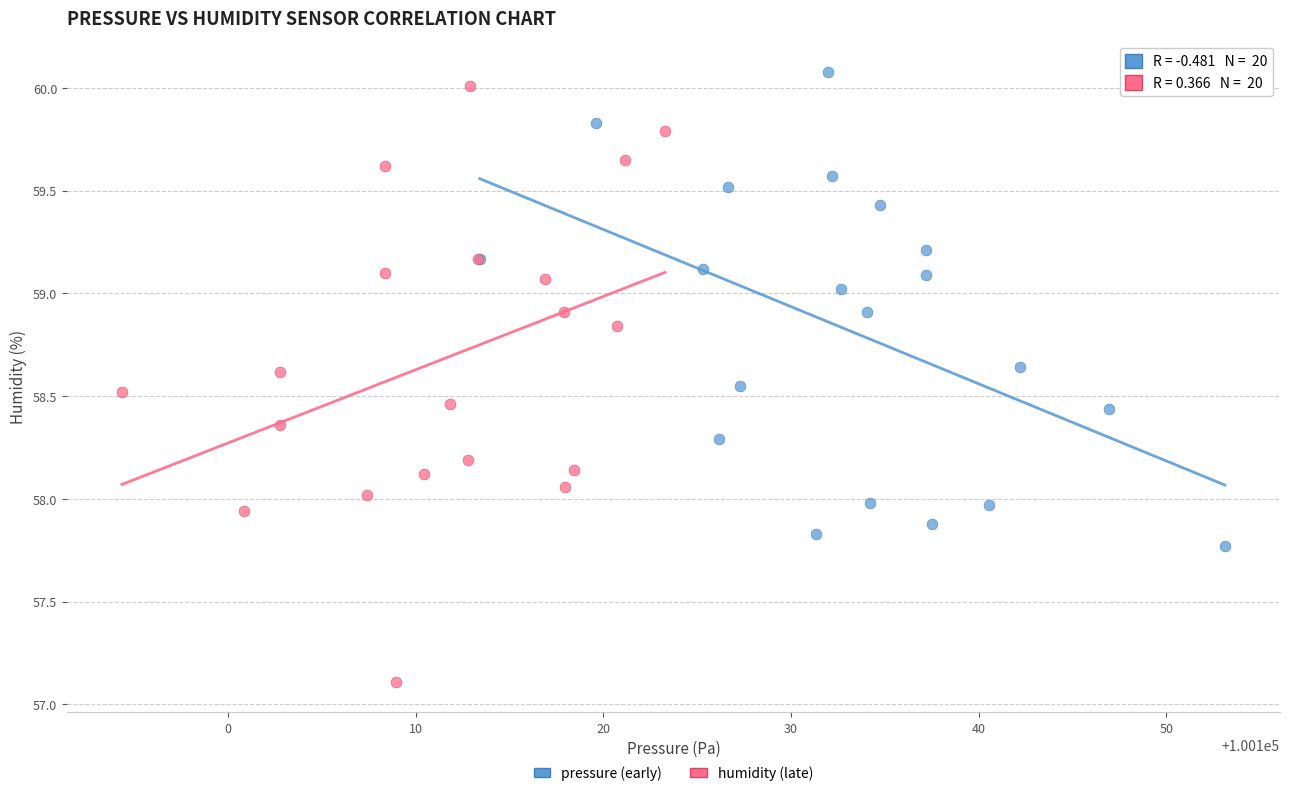

What are all the series names shown in the legend?

pressure (early), humidity (late)